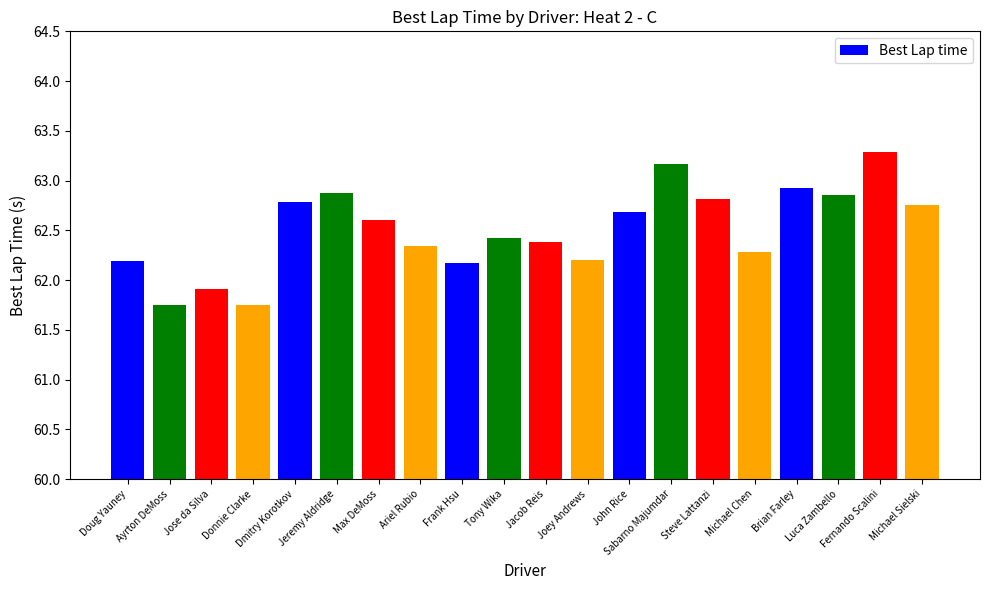

What is the label of the 2nd bar from the left?

Ayrton DeMoss